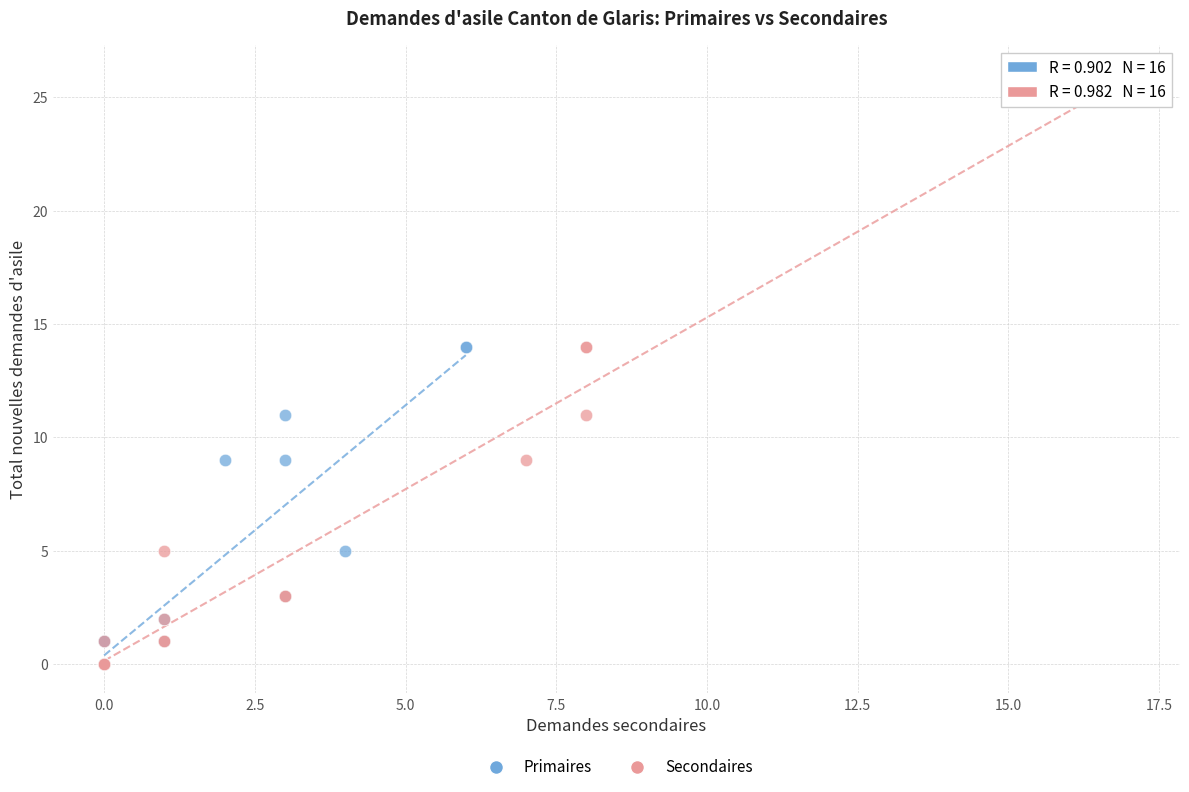

Which series contains the highest Y value?

Secondaires